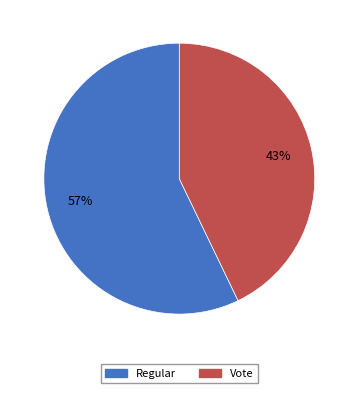

Does Regular represent more than half of the total?

Yes